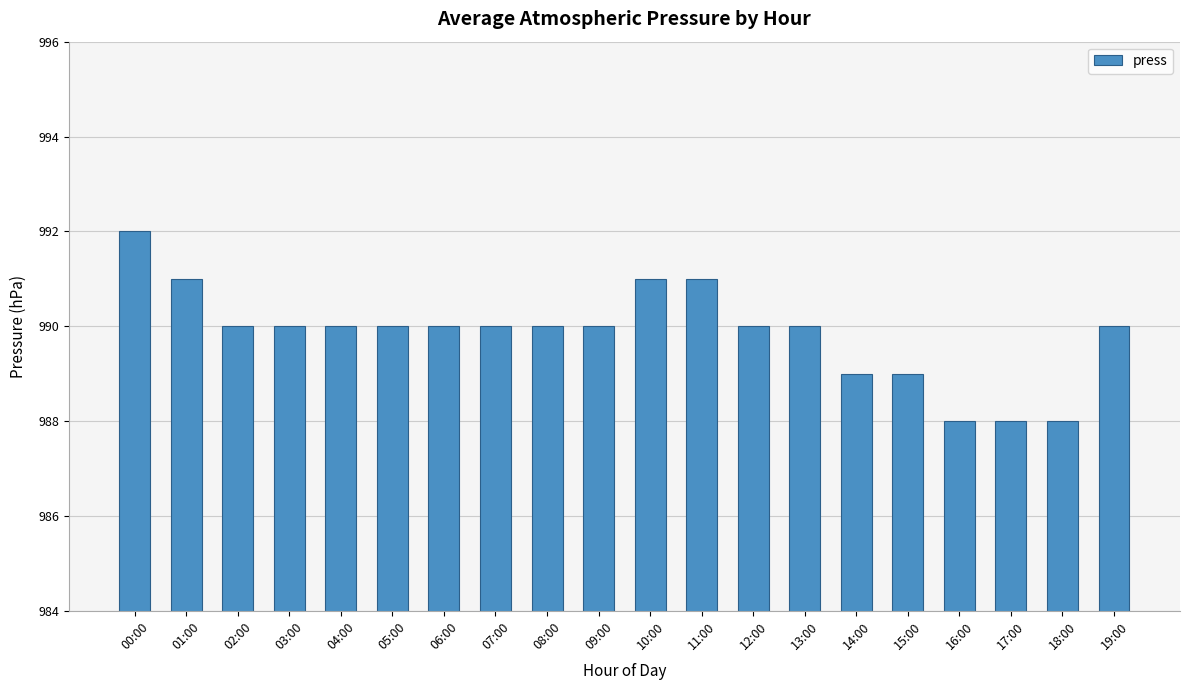

What is the sum of the values at 07:00 and 11:00?

1981